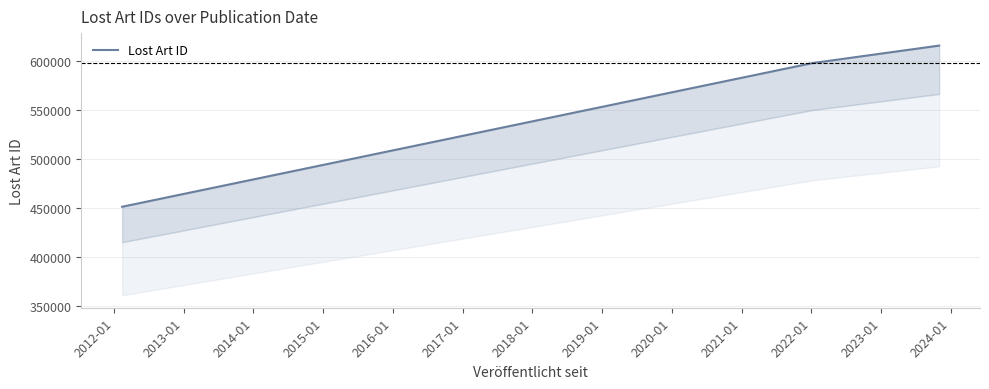

The value at 2012-01 is 1032145. True or false?

False